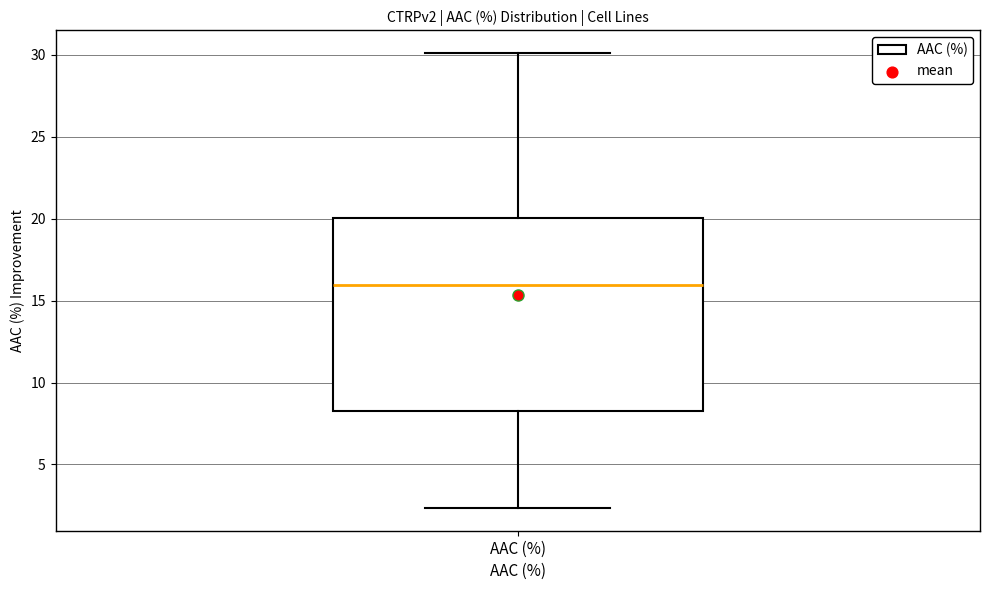

Transcribe this box plot: give where the median line is, the range the box spans, and where the two whiskers end, as read against the y-axis. The values are not printed on the chart, so give them approximately, as read against the axis.

median 16.0, box 8.5 to 20.0, whiskers 2.5 to 30.0